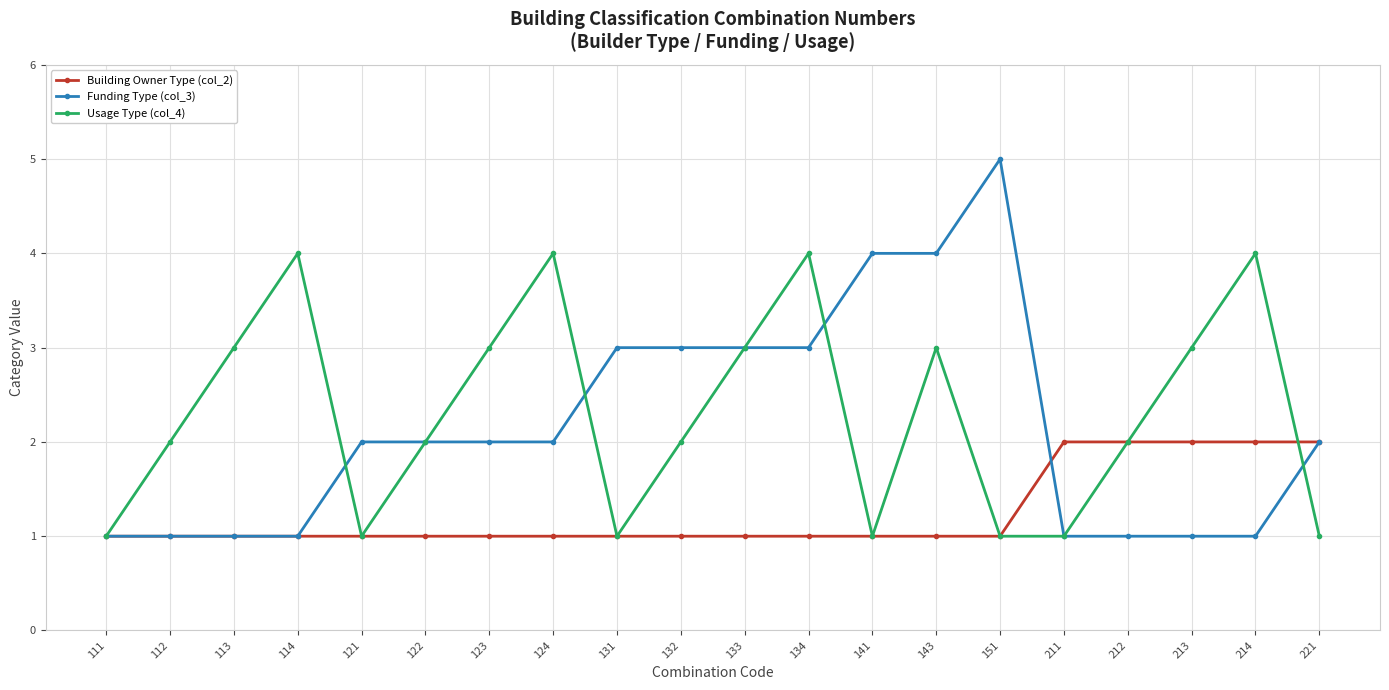

Does the chart display data point markers on the line(s)?

Yes